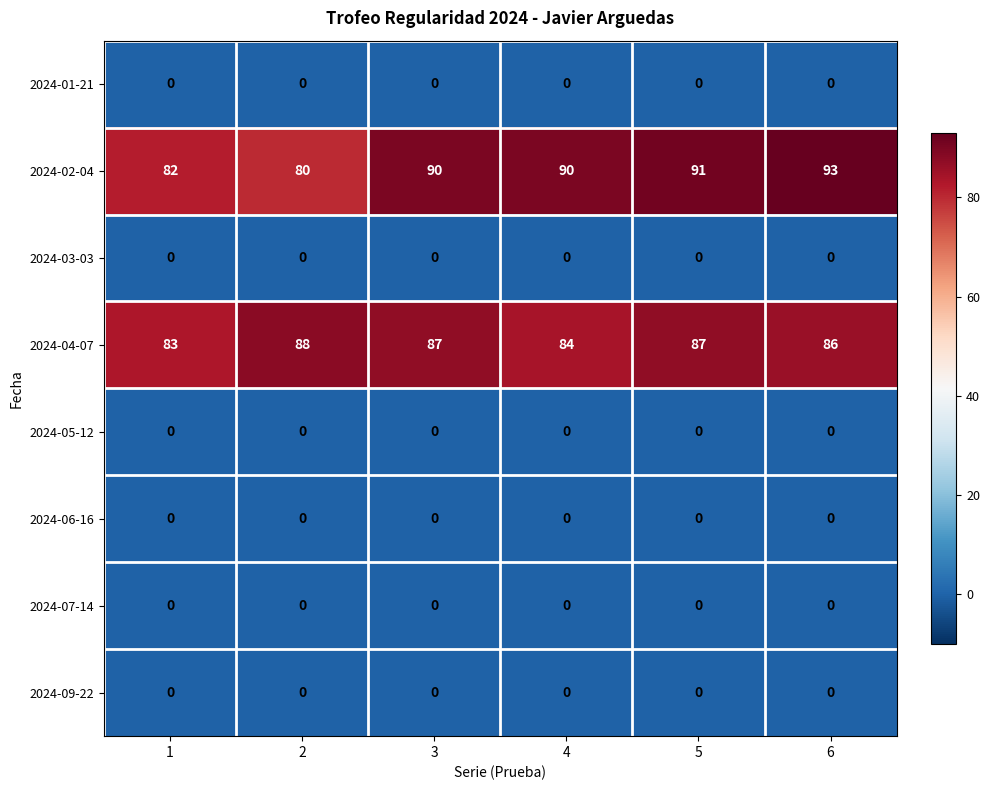

What is the total value across all series at 4?

174